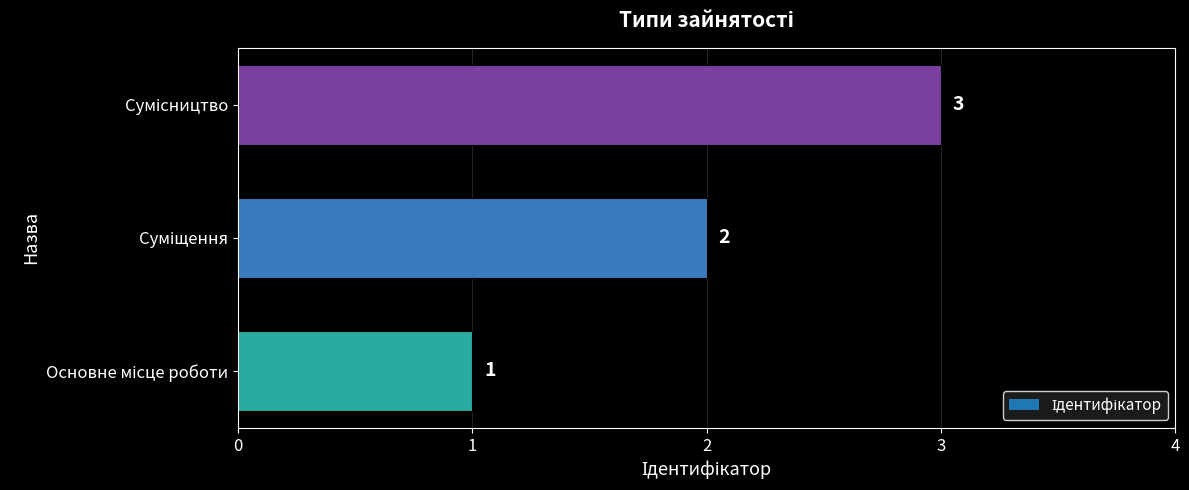

What is the sum of all values?

6